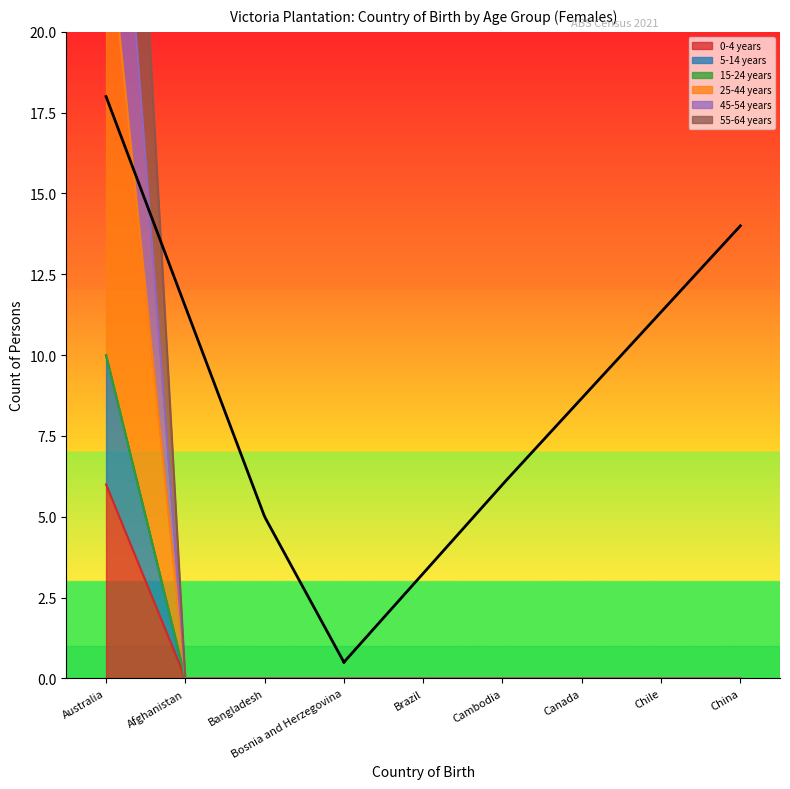

What position from the left is Chile?

8